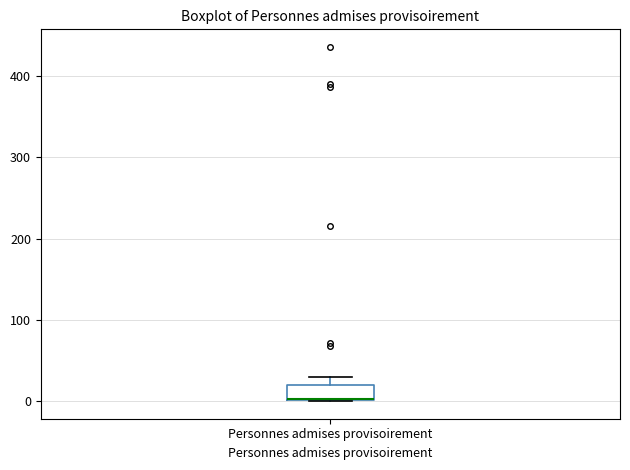

Transcribe this box plot: give where the median line is, the range the box spans, and where the two whiskers end, as read against the y-axis. The values are not printed on the chart, so give them approximately, as read against the axis.

median 0 (drawn on the box's lower edge), box 0 to 20, whiskers 0 to 30